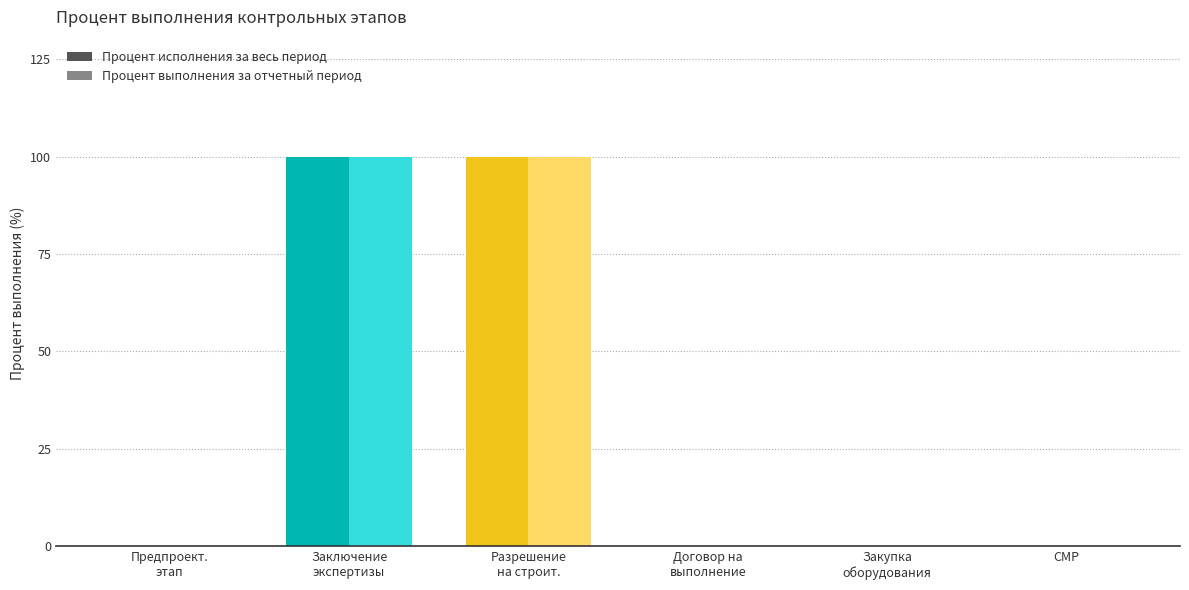

The value of Процент исполнения за весь период at Заключение
экспертизы is 153. True or false?

False